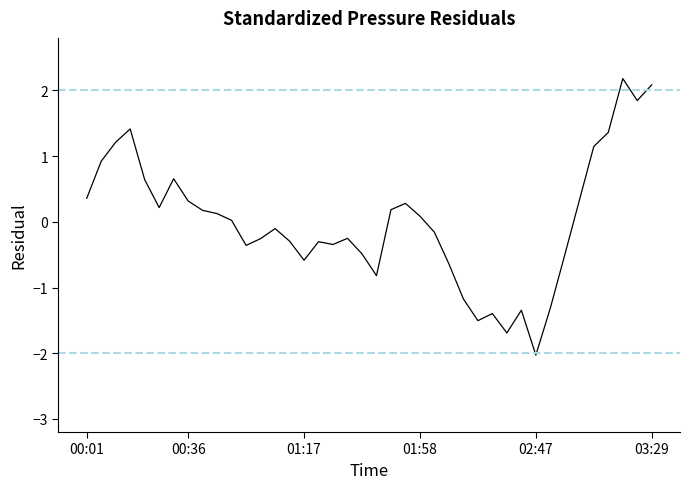

What is the difference between the maximum and minimum values?

4.2